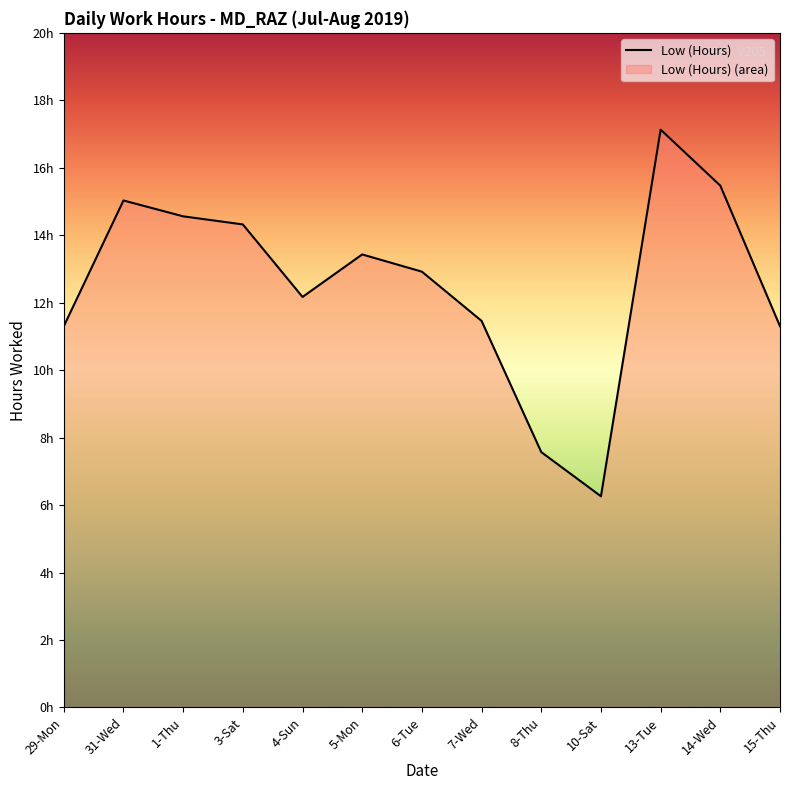

What is the change in value from 4-Sun to 14-Wed?

+3.3